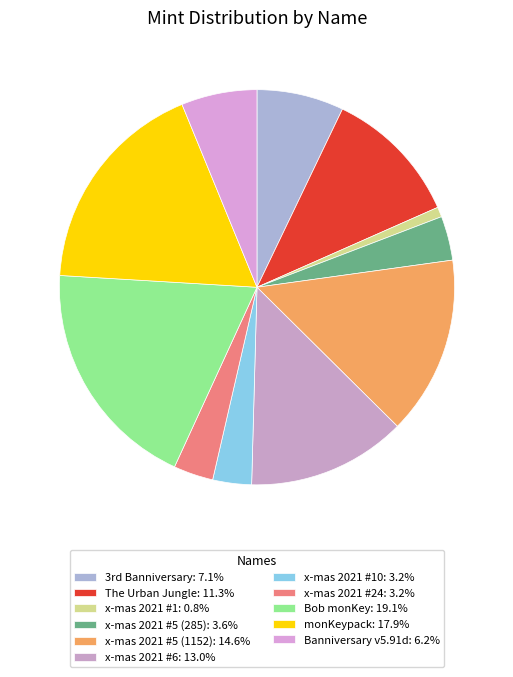

Is there any slice that represents more than half of the pie?

No